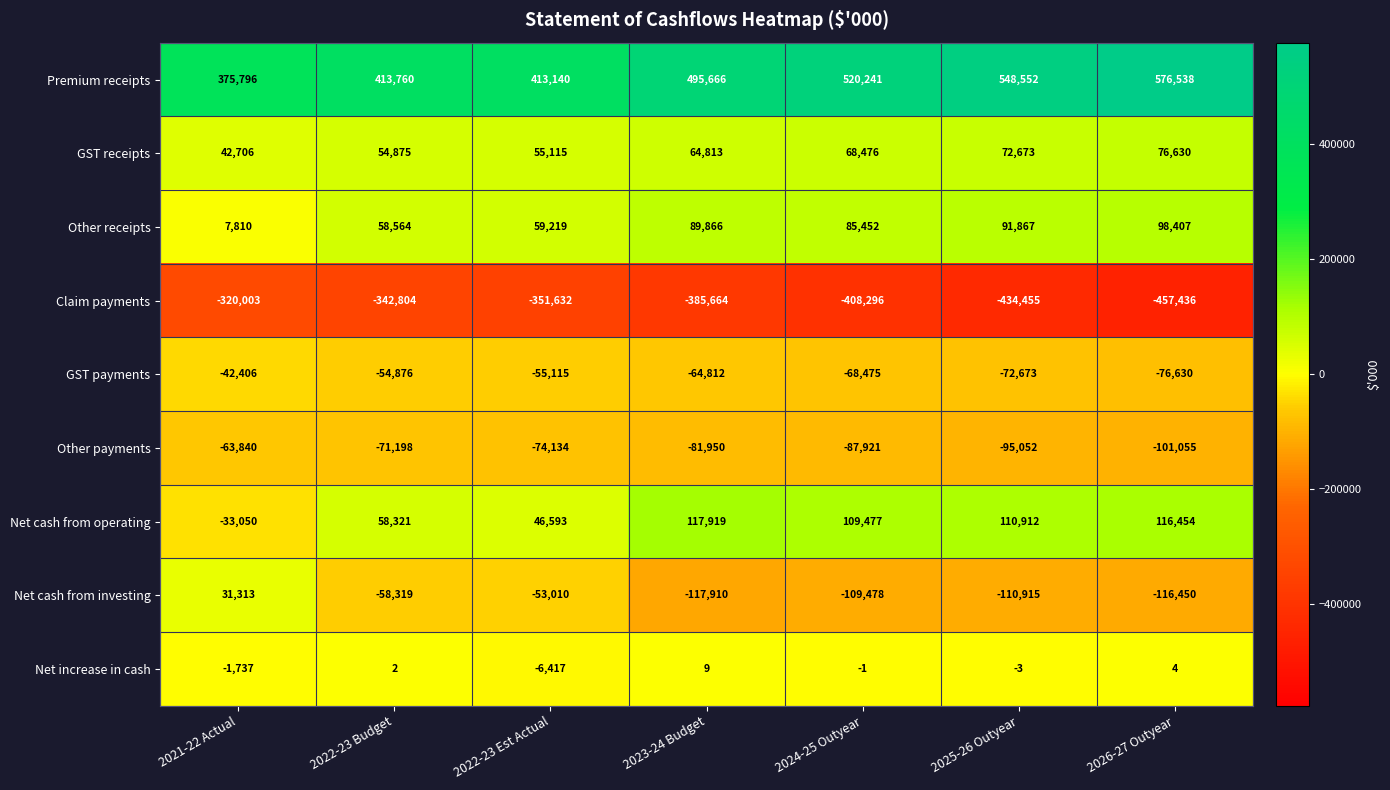

At 2026-27 Outyear, list the series in order from largest to smallest.

Premium receipts, Net cash from operating, Other receipts, GST receipts, Net increase in cash, GST payments, Other payments, Net cash from investing, Claim payments